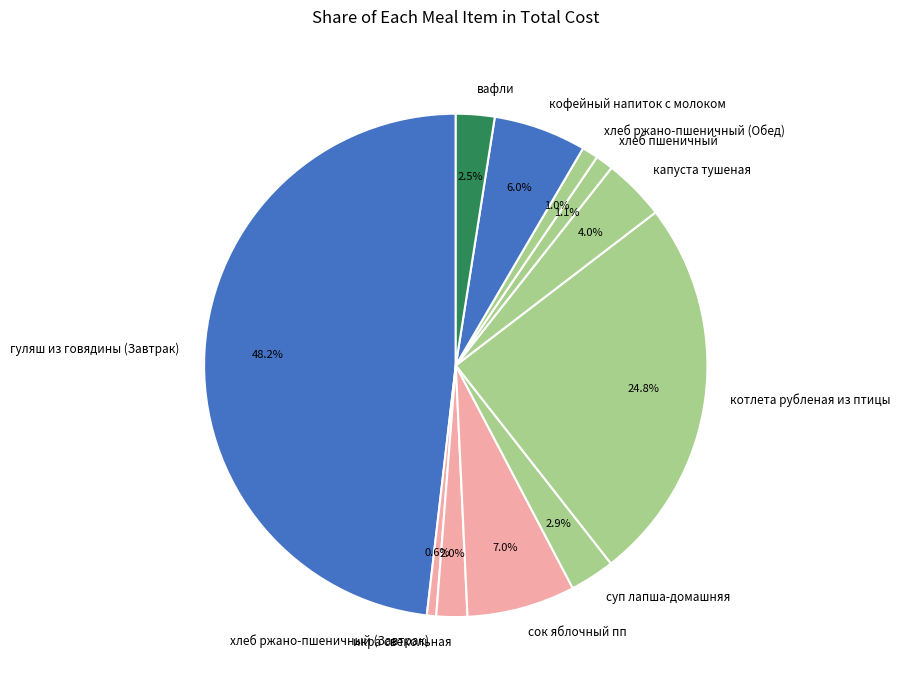

How many slices are in this pie chart?

11